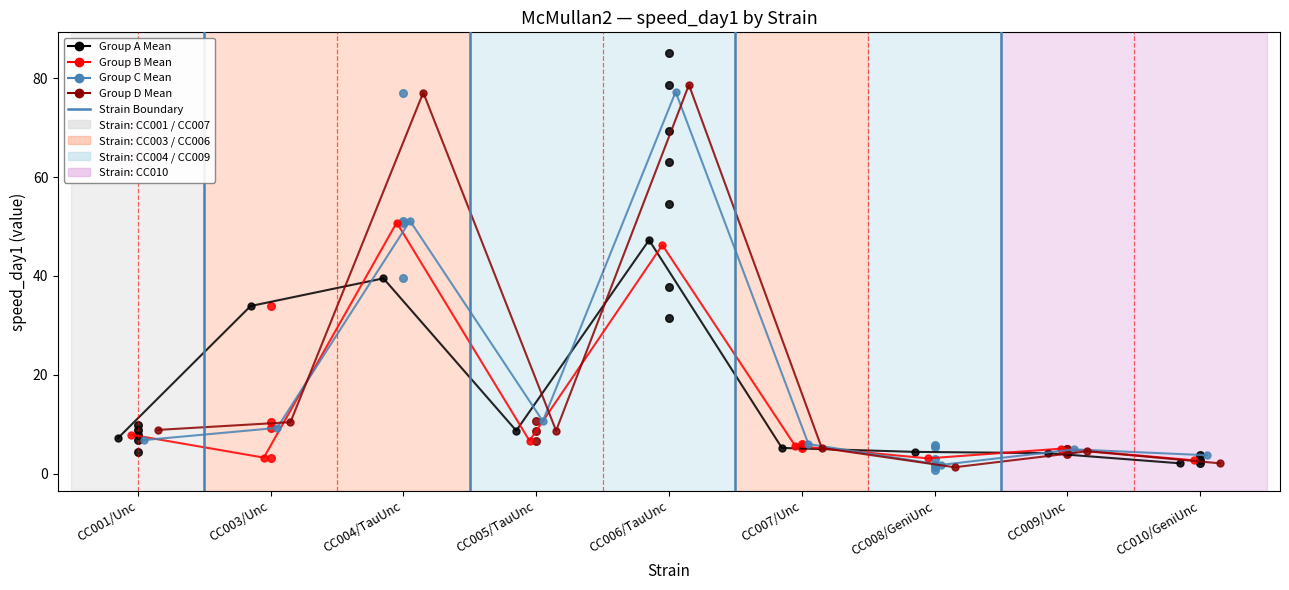

Which series has the widest spread of Y values?

Group D Mean